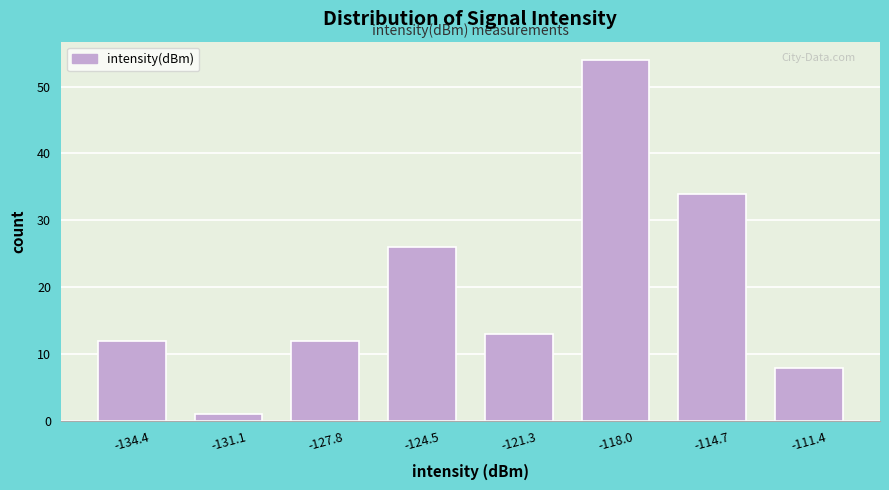

Reading left to right, transcribe this chart: for each bar, give the range it covers on the x-axis and its height. Neither the bar edges nor the heights are printed on the chart, so give them approximately, as read against the axes.

-136.0 to -132.5: 12
-132.5 to -129.5: 1
-129.5 to -126.0: 12
-126.0 to -123.0: 26
-123.0 to -119.5: 13
-119.5 to -116.5: 54
-116.5 to -113.0: 34
-113.0 to -110.0: 8